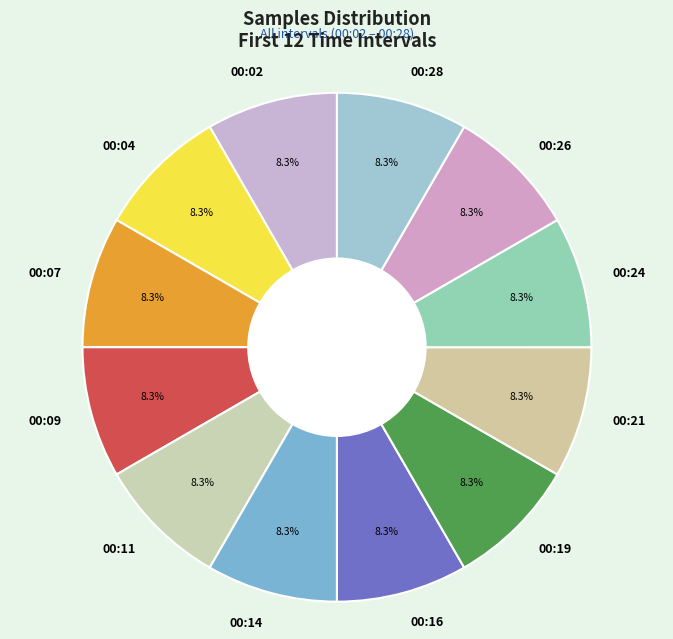

How many slices are in this pie chart?

12